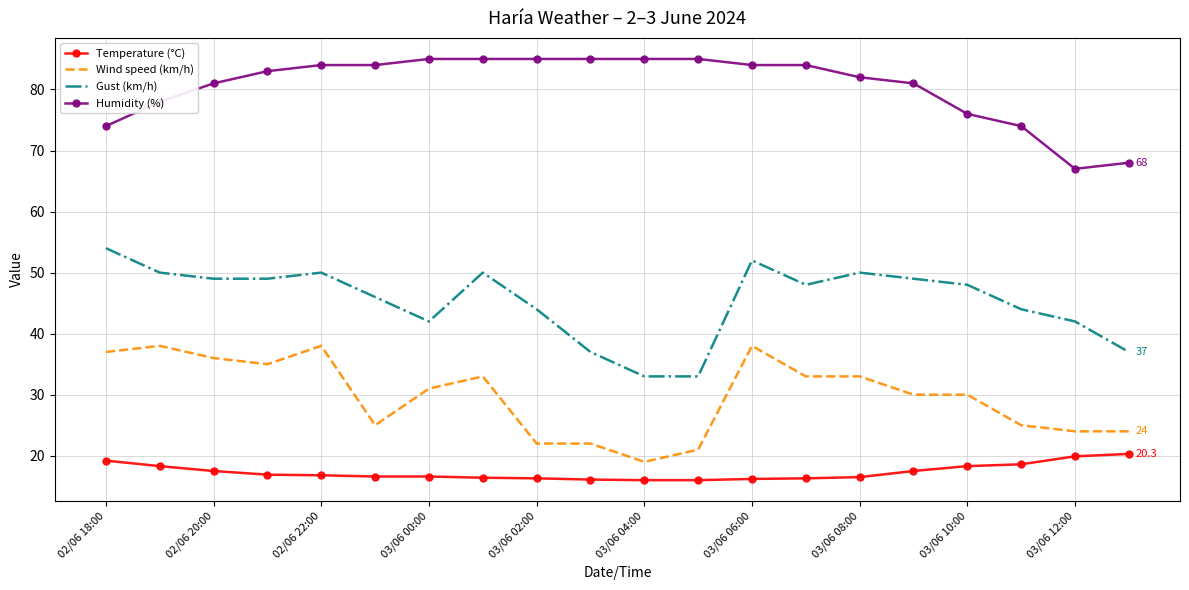

What is the lowest value of the Gust (km/h) series?

33.0